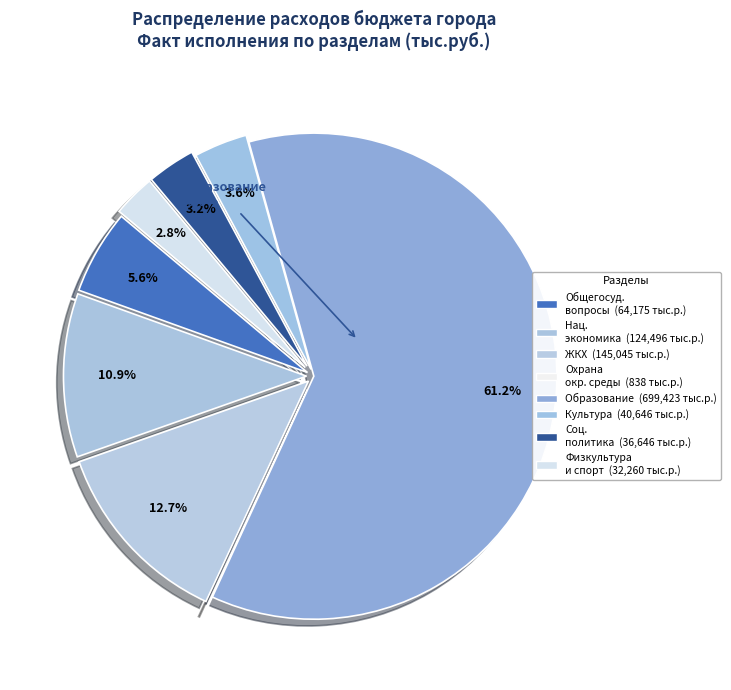

Which slice represents more than half of the pie?

ОБРАЗОВАНИЕ